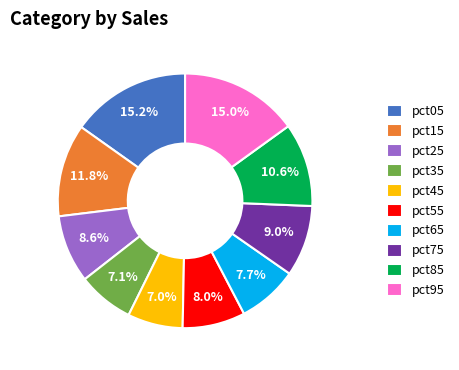

How many slices are in this pie chart?

10